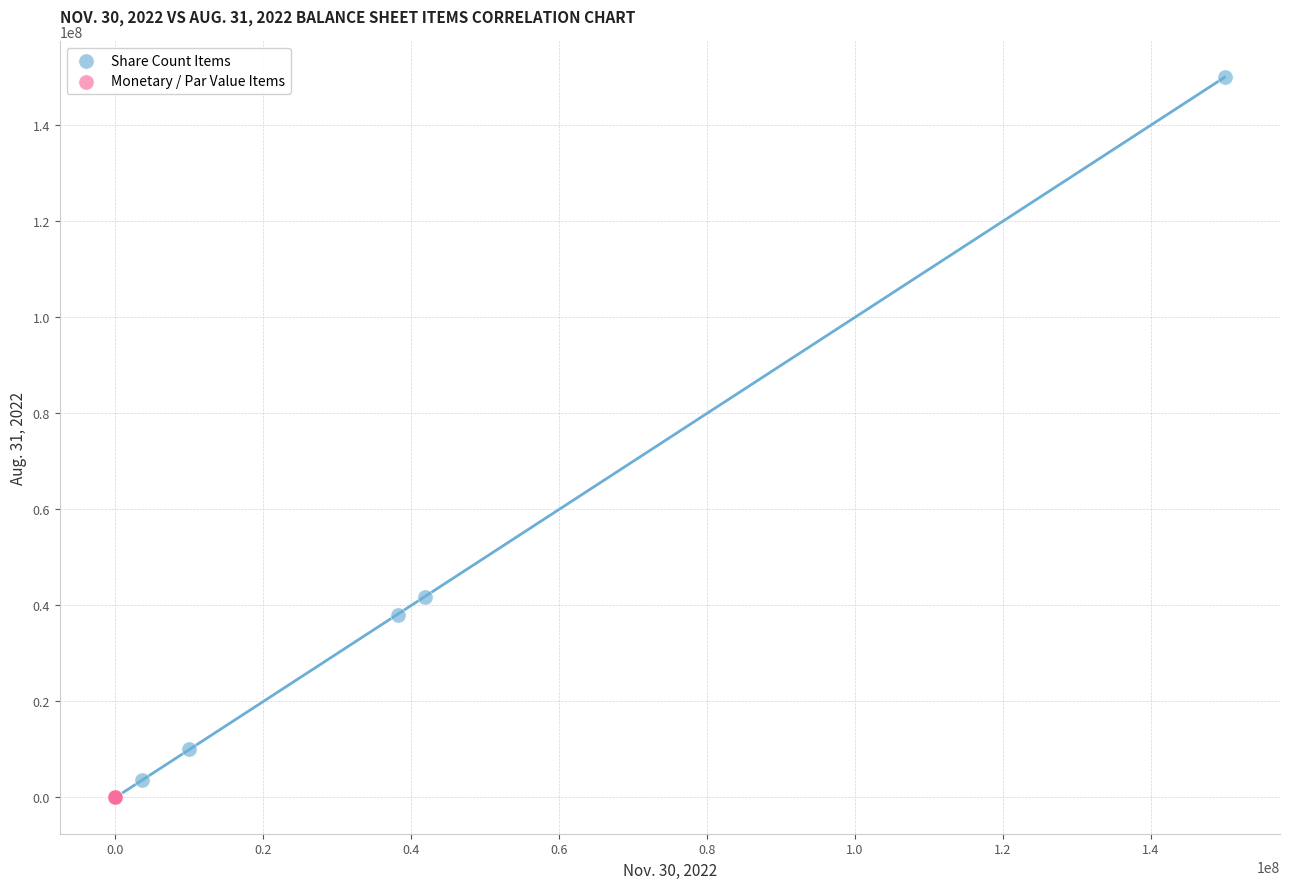

Which series contains the highest Y value?

Share Count Items